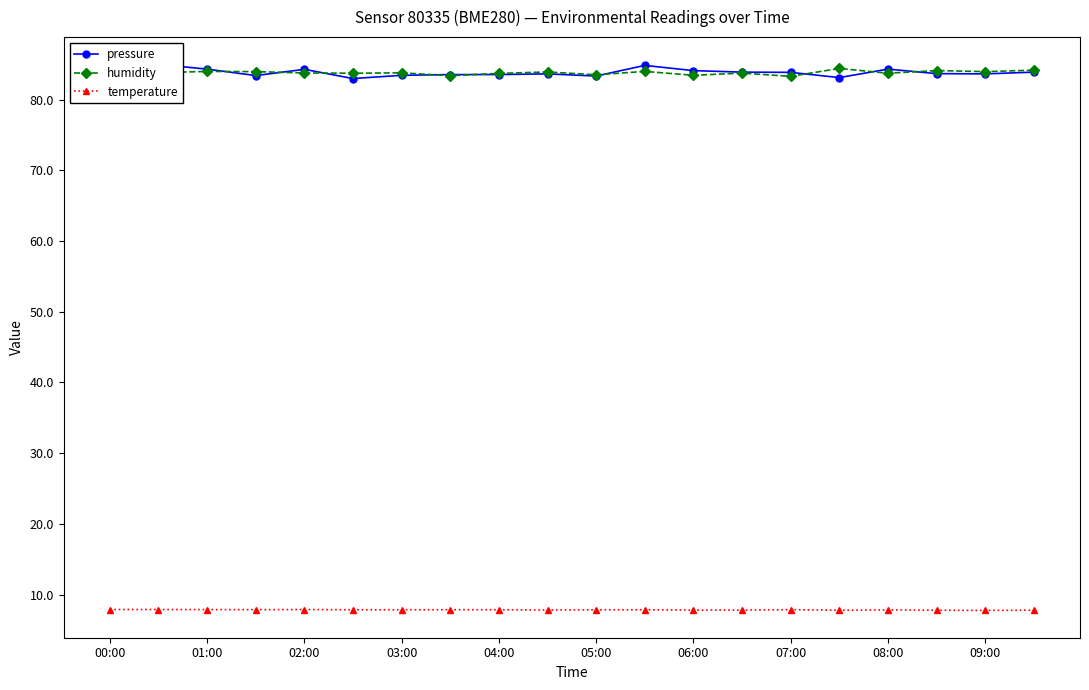

What is the minimum value for temperature?

7.8